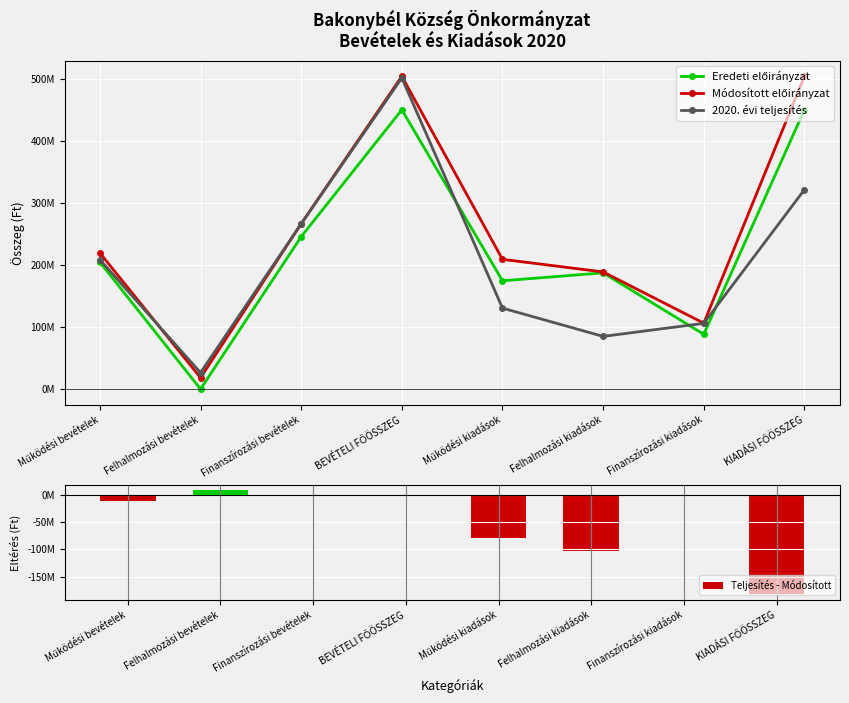

At which label does 2020. évi teljesítés first exceed 208584883?

Finanszírozási bevételek